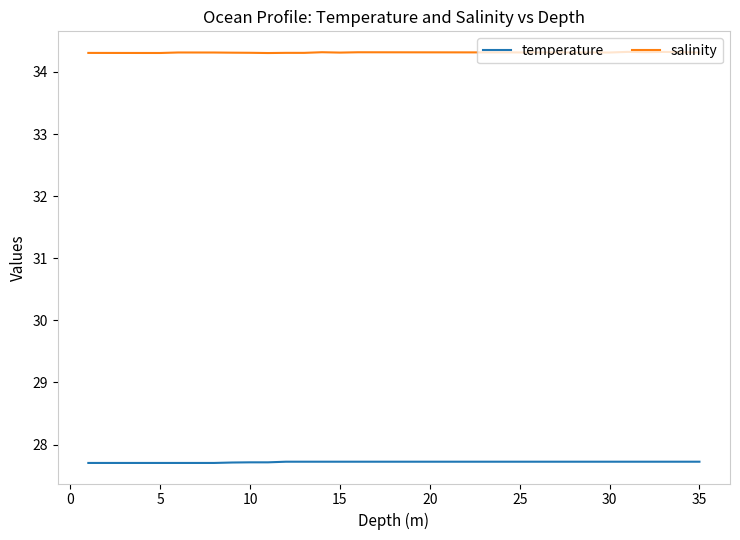

Which series has the largest total across all categories?

salinity